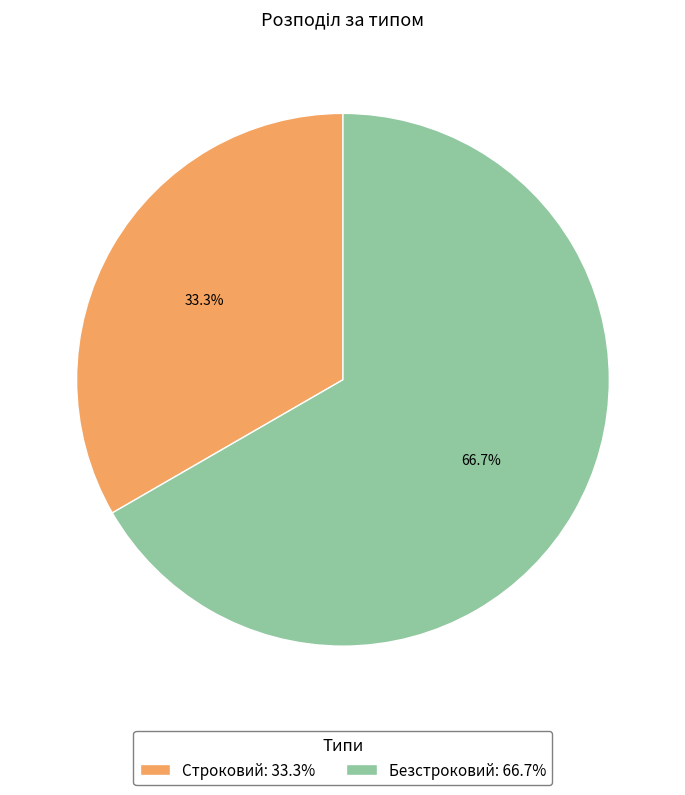

What percentage is the Безстроковий slice, to the nearest percent?

67%